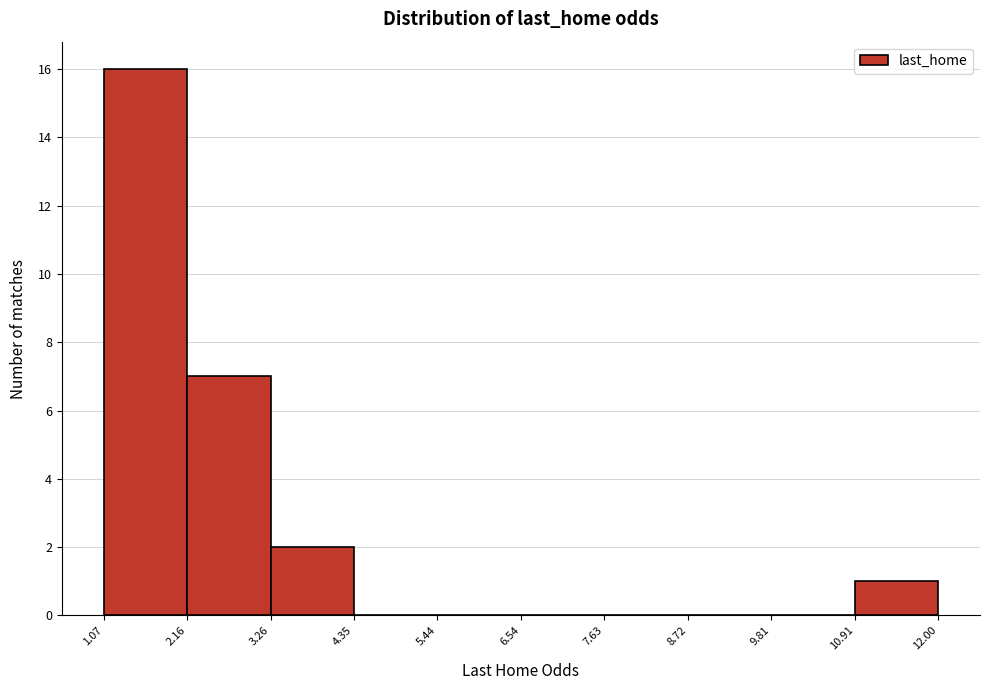

What is the height of the bar covering 10.91 to 12.00 on the x-axis? The values are not printed on the chart, so give them approximately, as read against the axis.

1